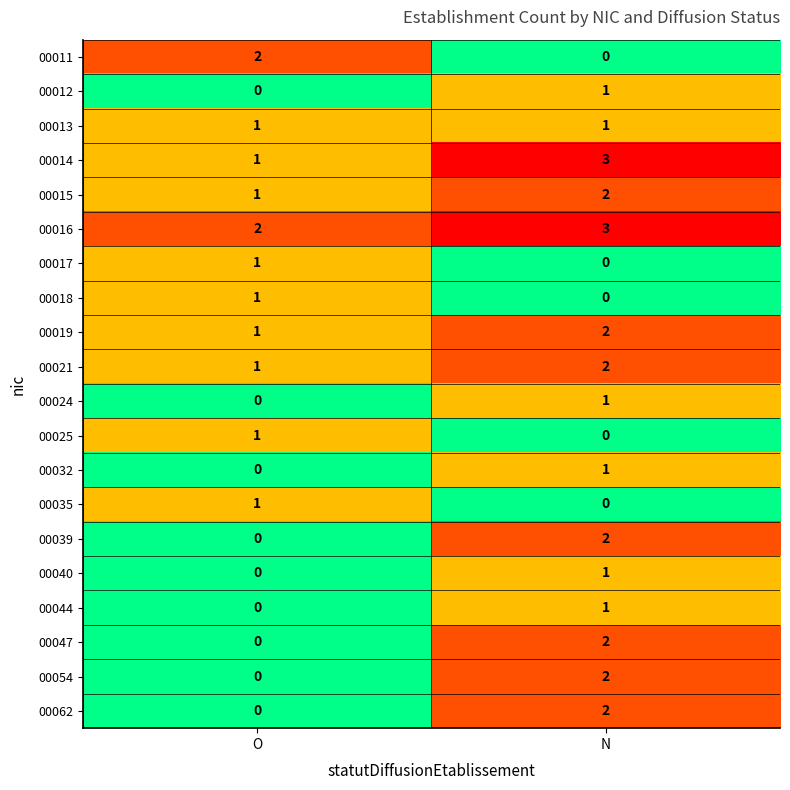

At which label does 00044 reach its peak?

N